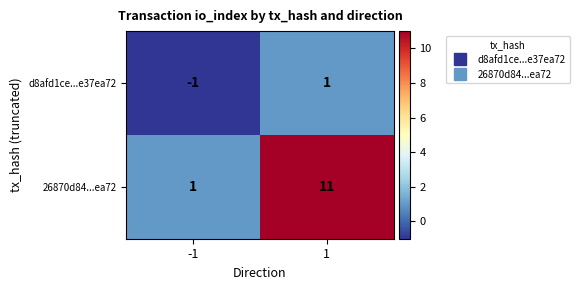

Reading left to right, transcribe all the data shown in this chart.

d8afd1ce...e37ea72: -1=-1	1=1
26870d84...ea72: -1=1	1=11